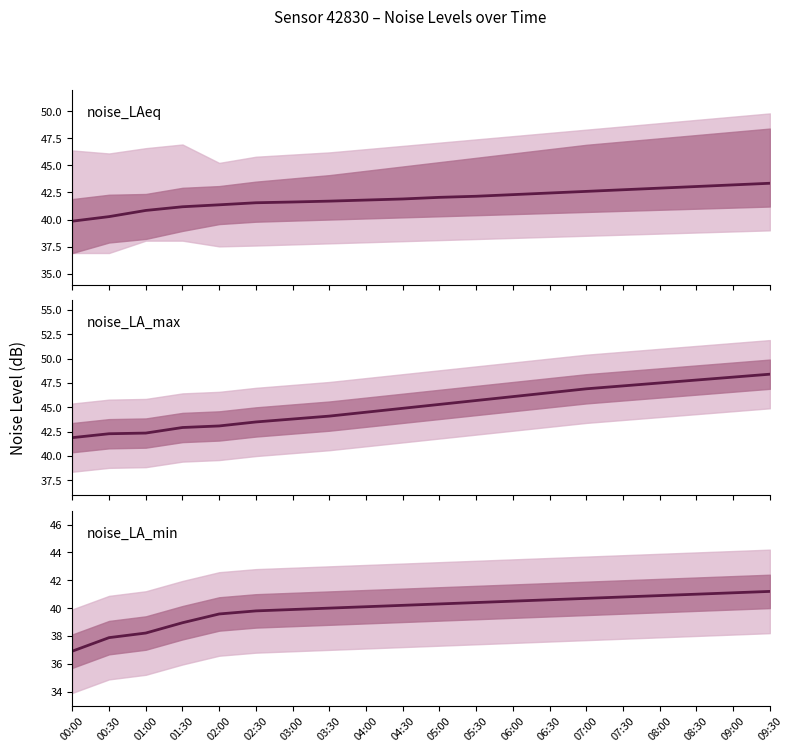

What is the highest value of the noise_LA_max series?

48.4